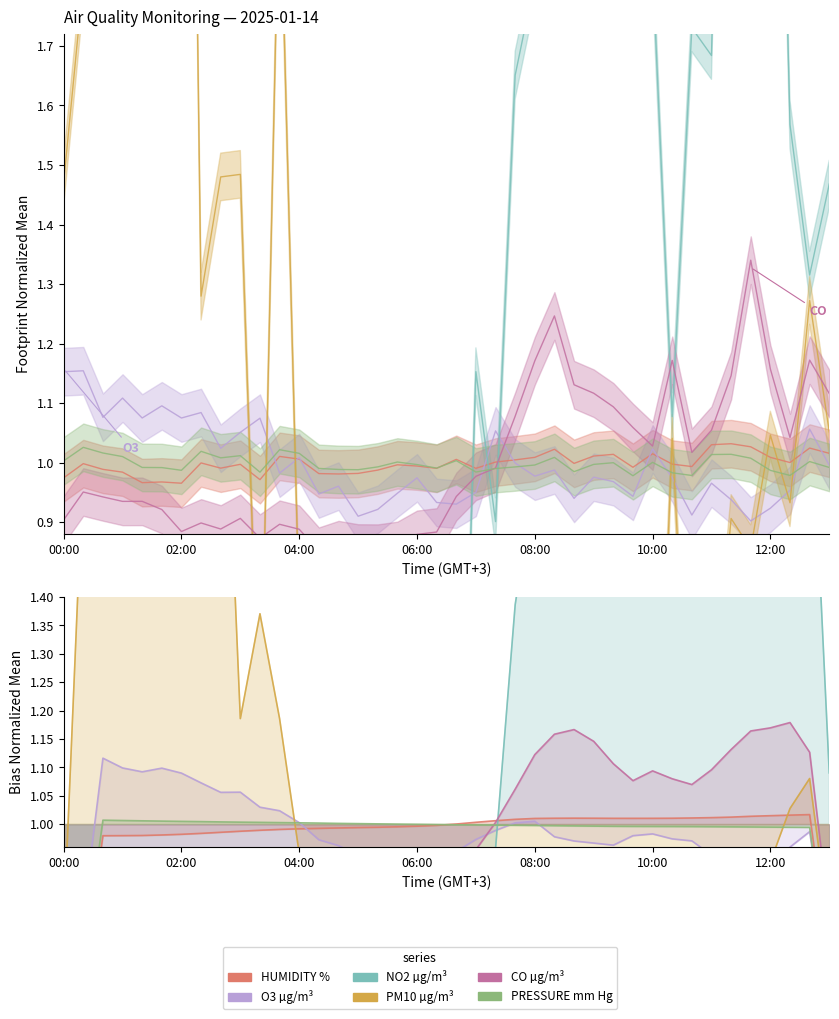

What is the sum of all PM10 µg/m³ values?

38.8